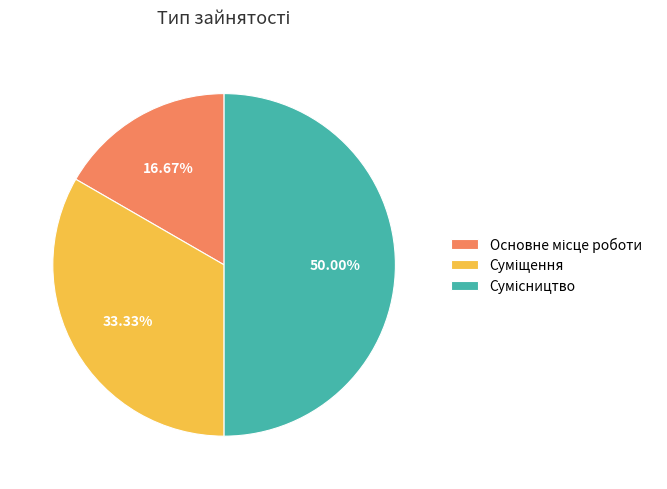

To the nearest percent, what portion does Сумісництво represent?

50%